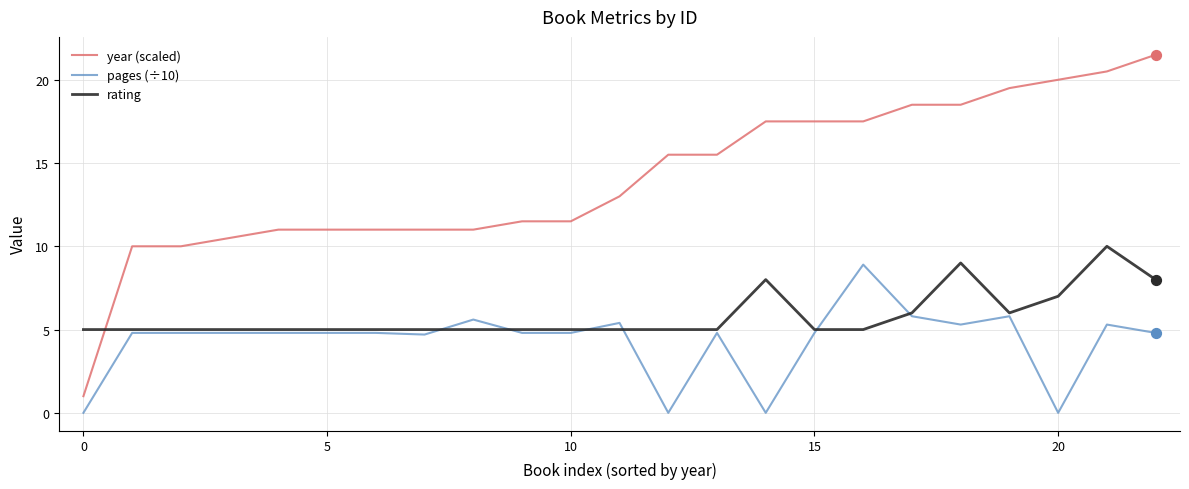

What is the highest value of the year (scaled) series?

21.5